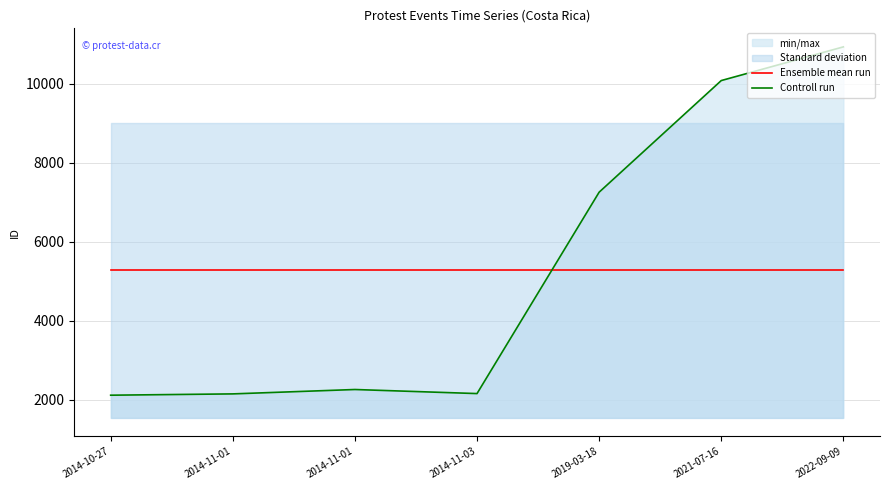

Which has a higher value, 2021-07-16 or 2014-10-27?

2021-07-16